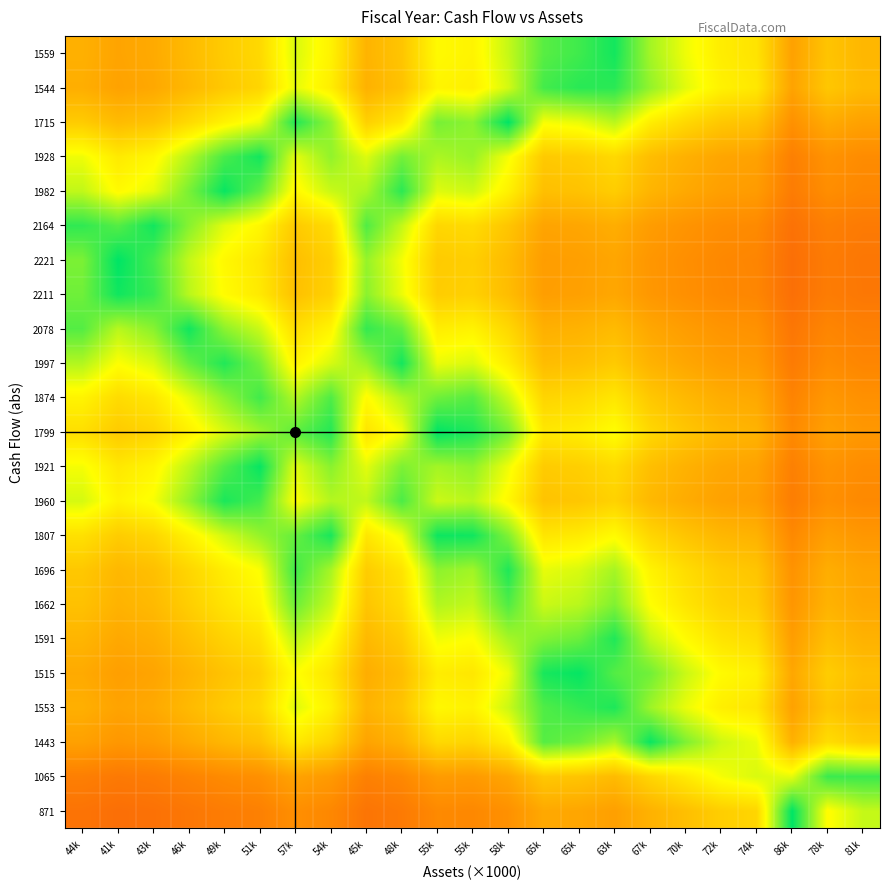

At which category does the chart reach its peak across all series?

86k